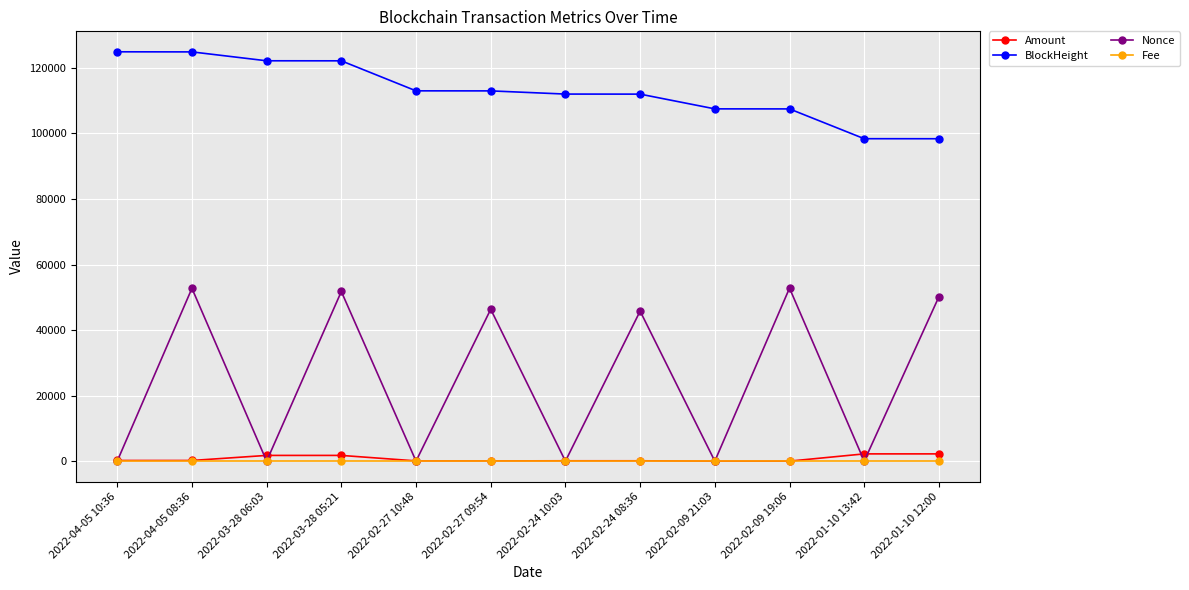

Where is the first local minimum for Nonce?

2022-03-28 06:03